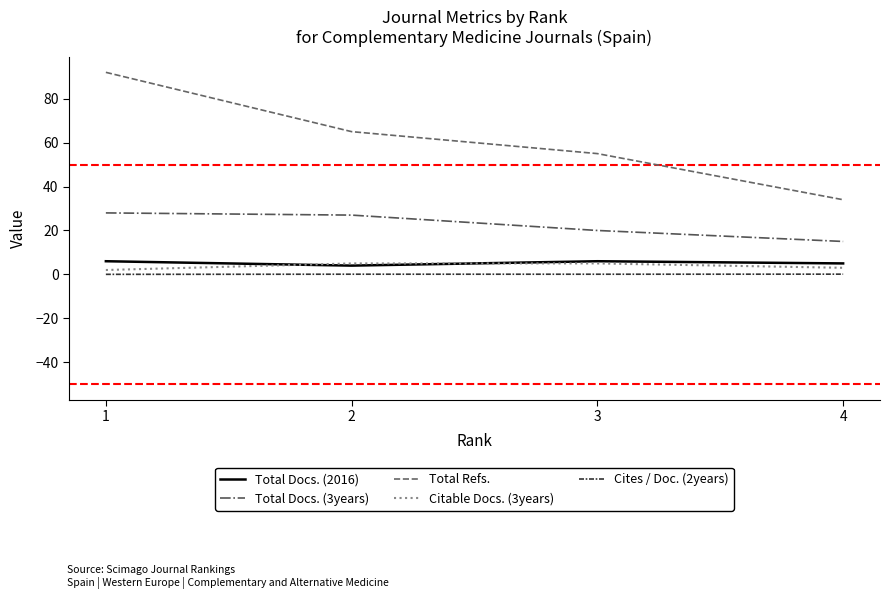

What are all the series names shown in the legend?

Total Docs. (2016), Total Docs. (3years), Total Refs., Citable Docs. (3years), Cites / Doc. (2years)